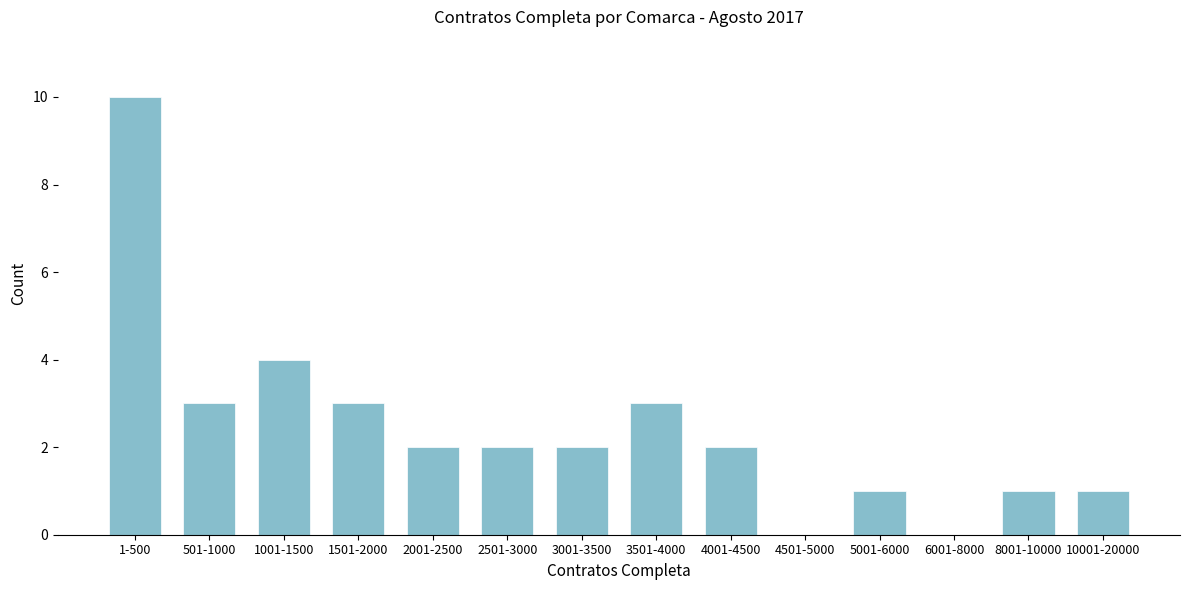

Reading right to left, transcribe all the data shown in this chart.

10001-20000=1	8001-10000=1	6001-8000=0	5001-6000=1	4501-5000=0	4001-4500=2	3501-4000=3	3001-3500=2	2501-3000=2	2001-2500=2	1501-2000=3	1001-1500=4	501-1000=3	1-500=10